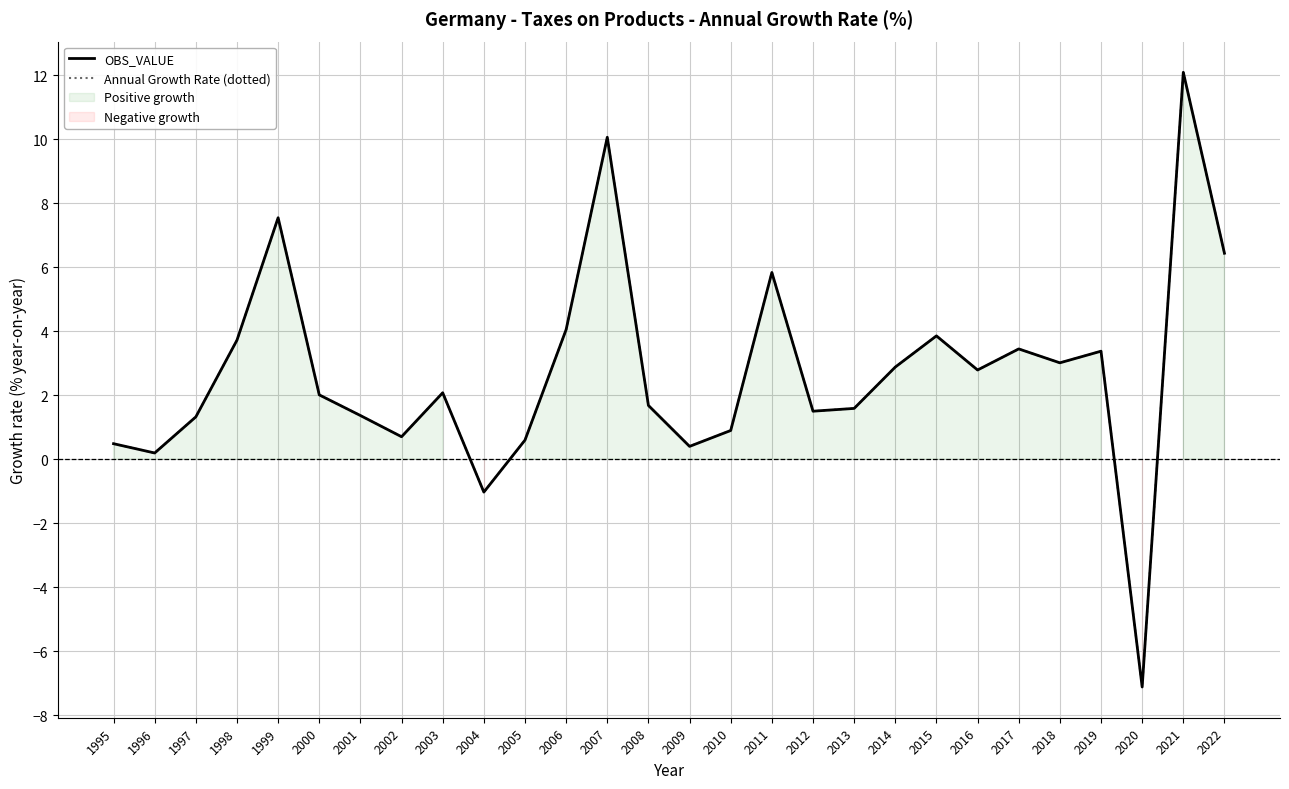

Which series has the largest total across all categories?

OBS_VALUE